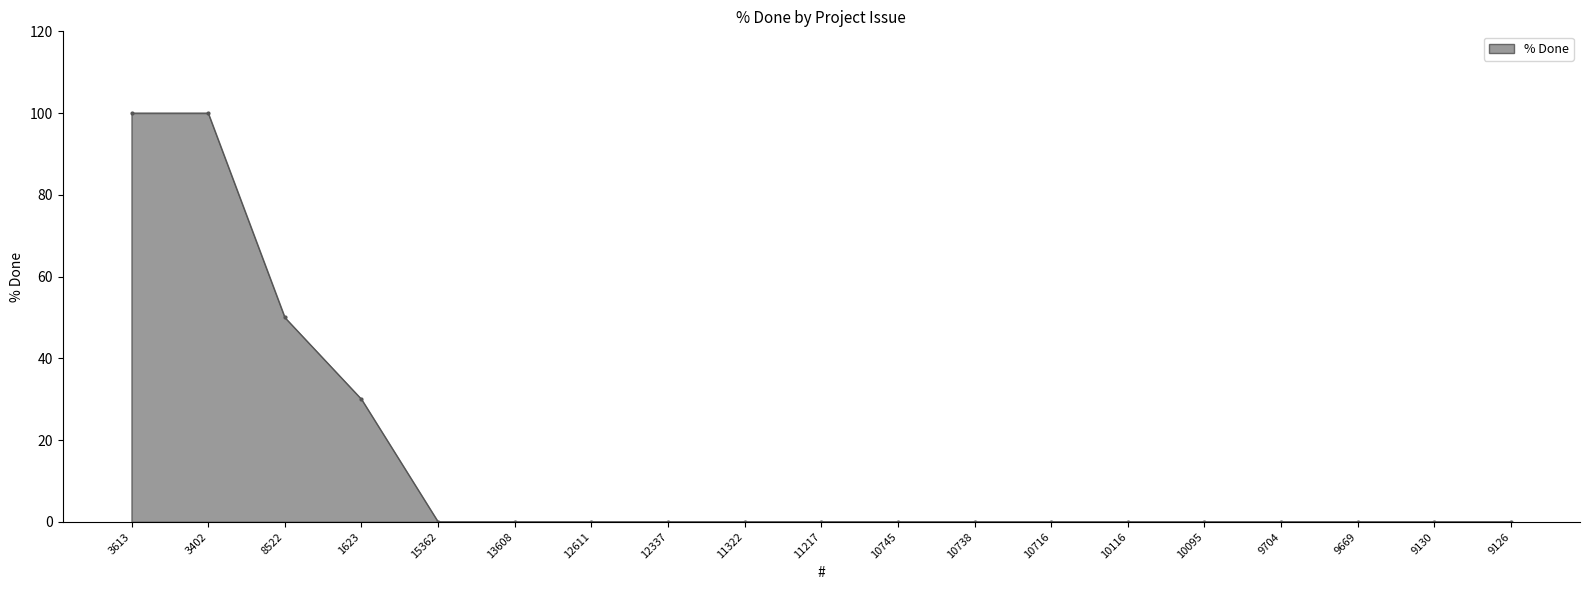

Does the chart have visible grid lines?

No